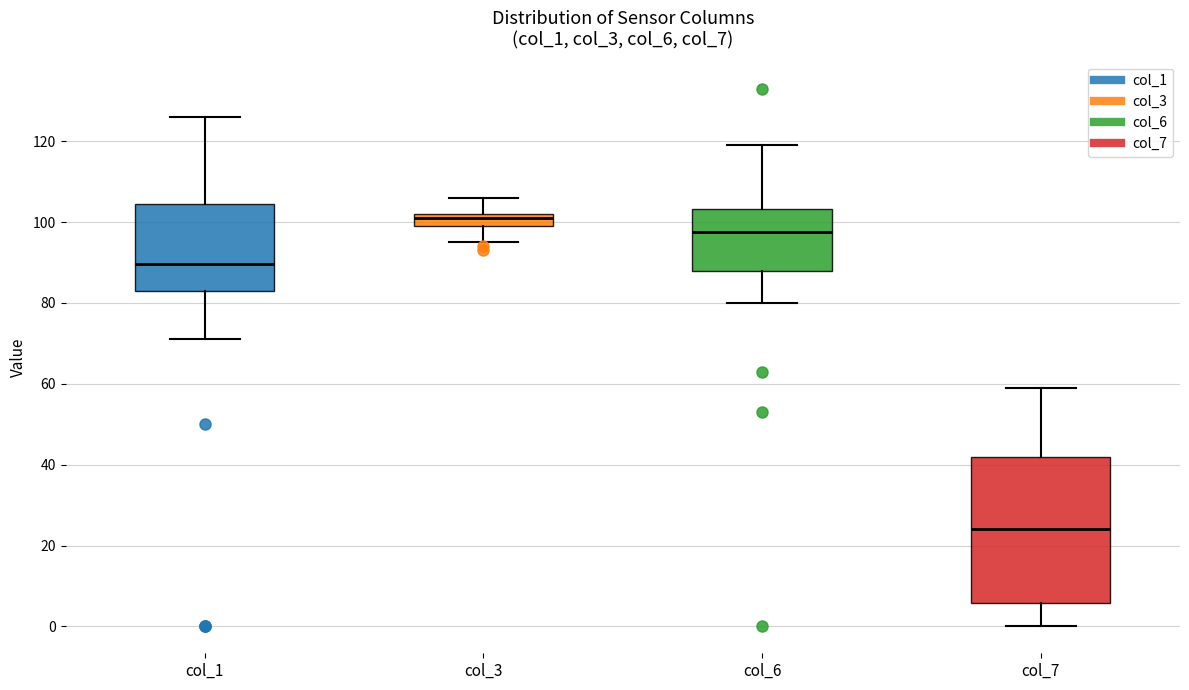

Which box has the lowest median line?

col_7